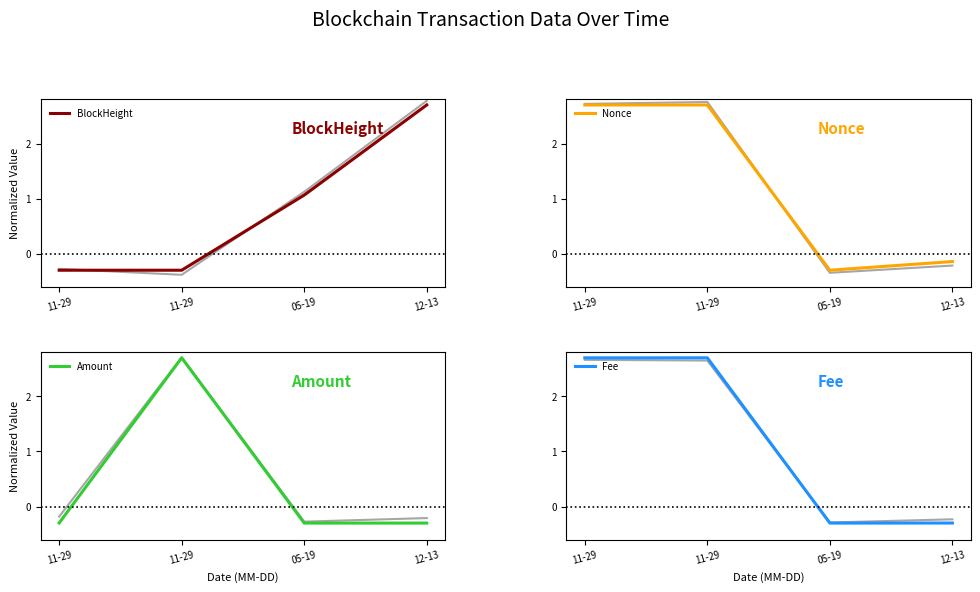

What is the highest value of the BlockHeight series?

2.7